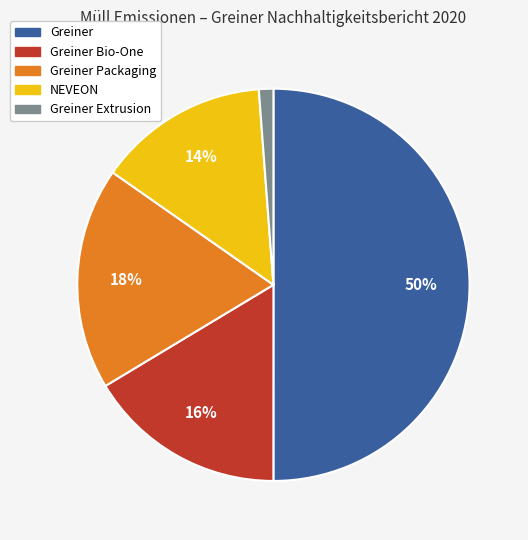

Rank the categories by value from highest to lowest.

Greiner, Greiner Packaging, Greiner Bio-One, NEVEON, Greiner Extrusion